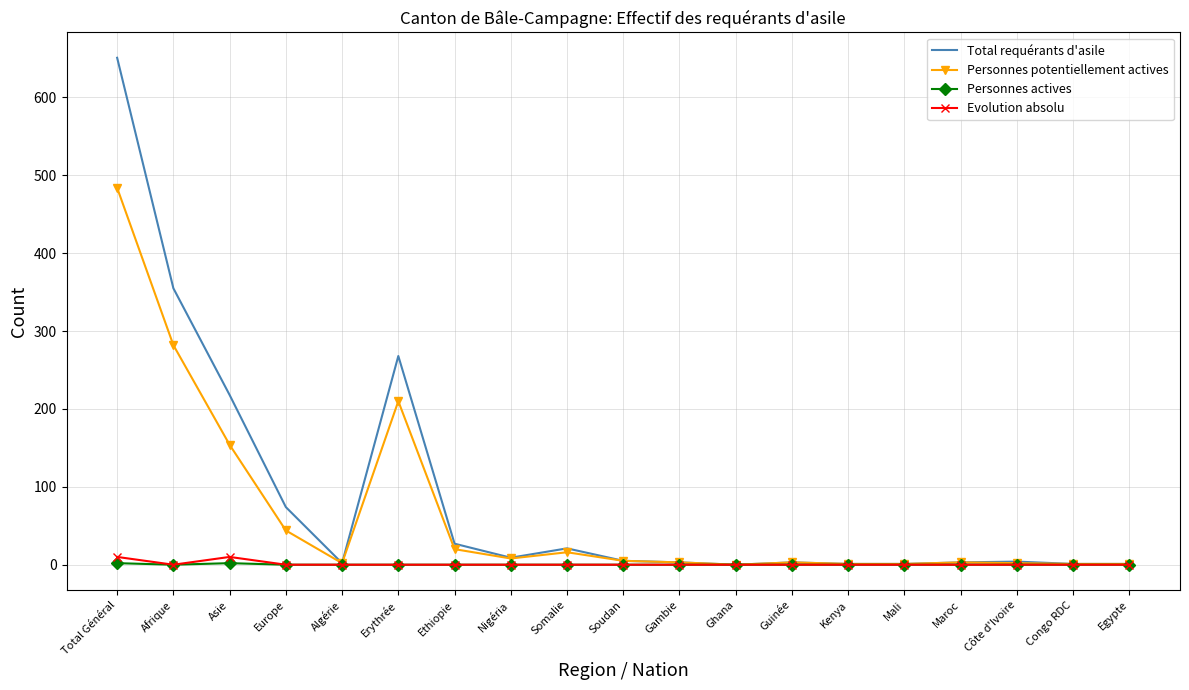

What is the approximate value of Total requérants d'asile at Erythrée, to the nearest 100?

300